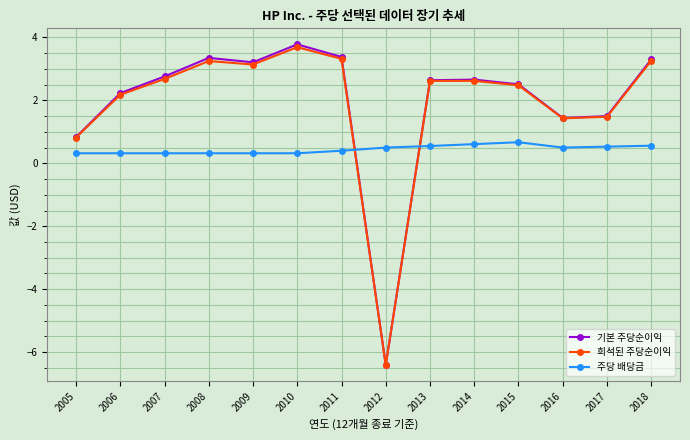

What are all the series names shown in the legend?

기본 주당순이익, 희석된 주당순이익, 주당 배당금